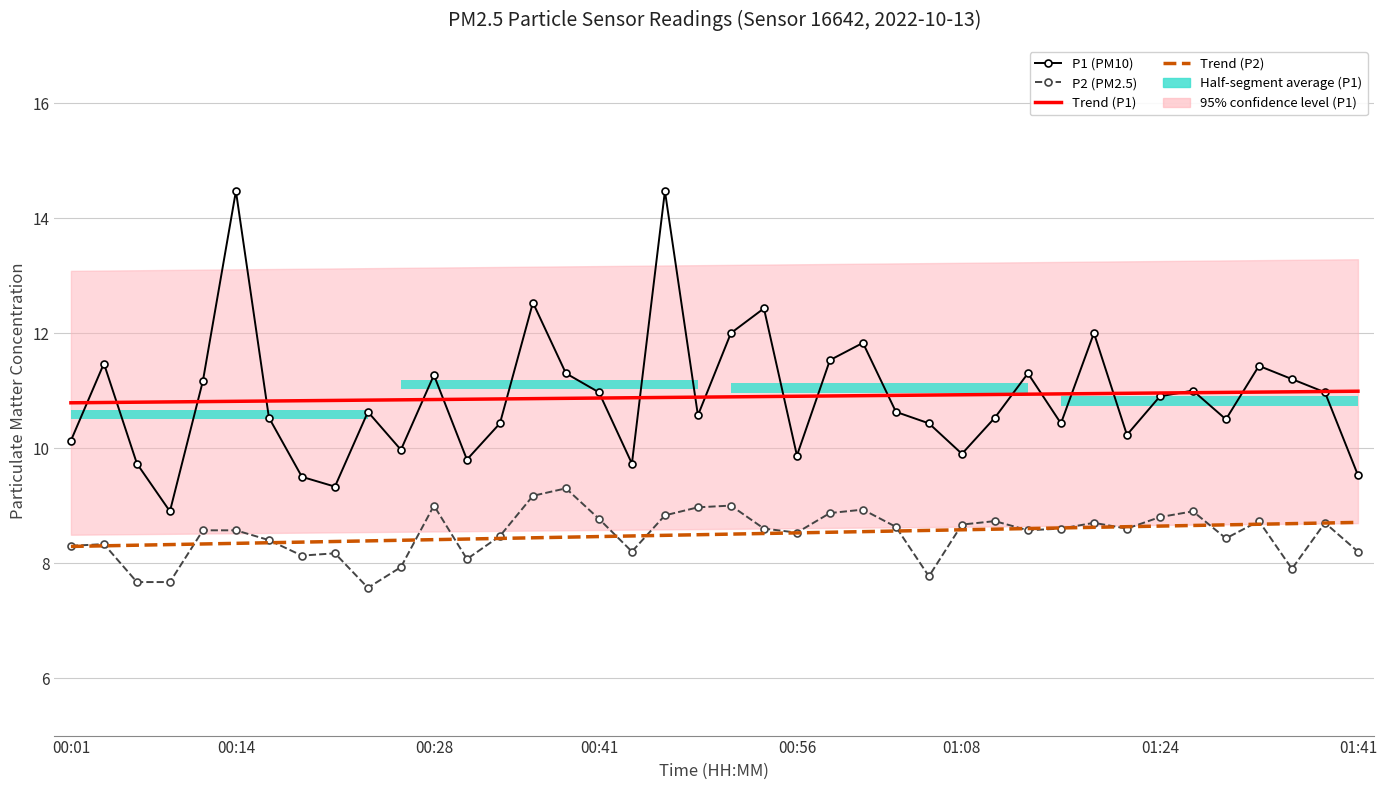

Which has a higher value, 01:41 or 00:01?

00:01